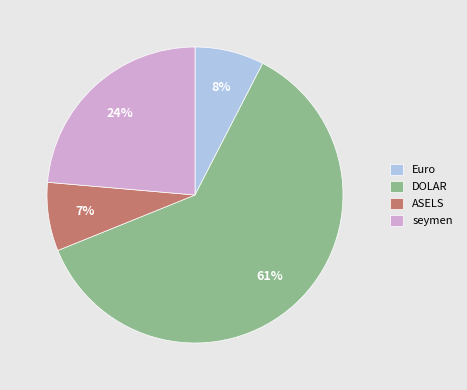

Is the sum of ASELS and DOLAR greater than half?

Yes